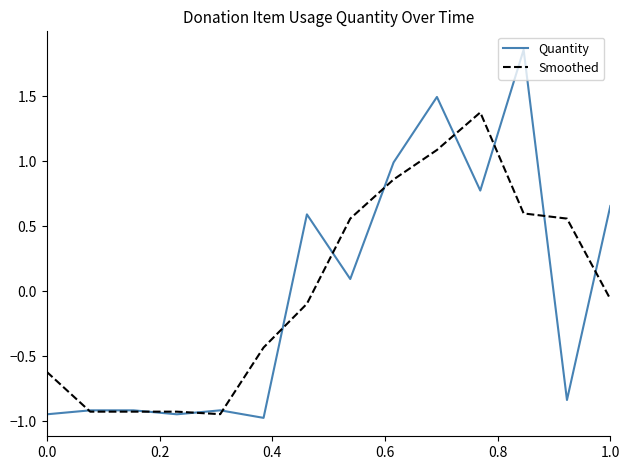

Which series has the widest spread of values?

Quantity